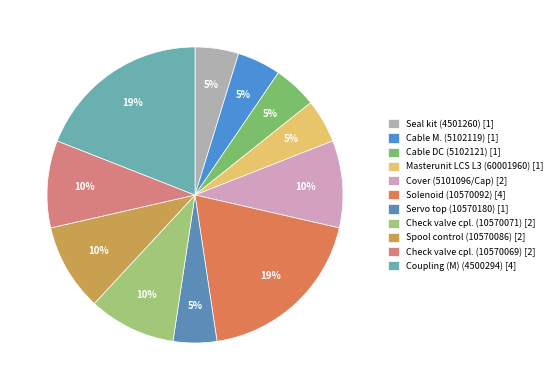

What is the ratio of the value at Coupling (M) (4500294) to the value at Solenoid (10570092)?

1.0